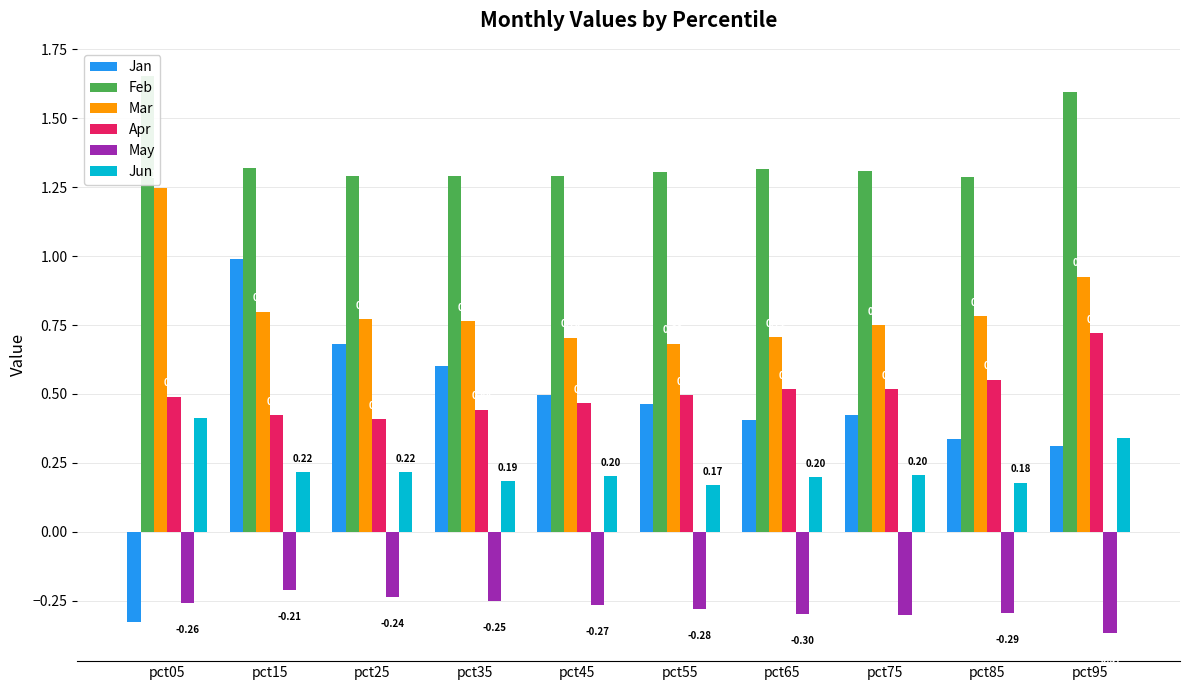

What are all the series names shown in the legend?

Jan, Feb, Mar, Apr, May, Jun